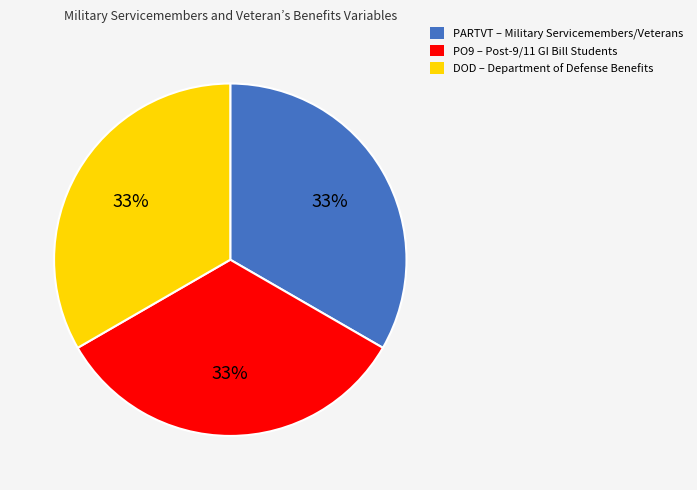

To the nearest percent, what percentage of the pie is PARTVT?

33%